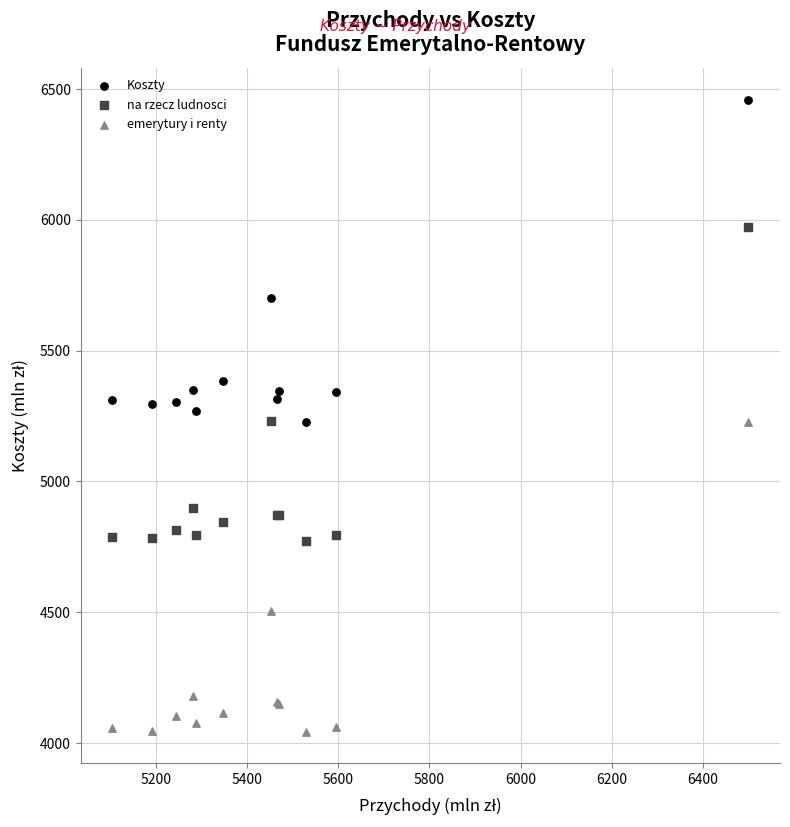

What are all the series names shown in the legend?

Koszty, na rzecz ludnosci, emerytury i renty